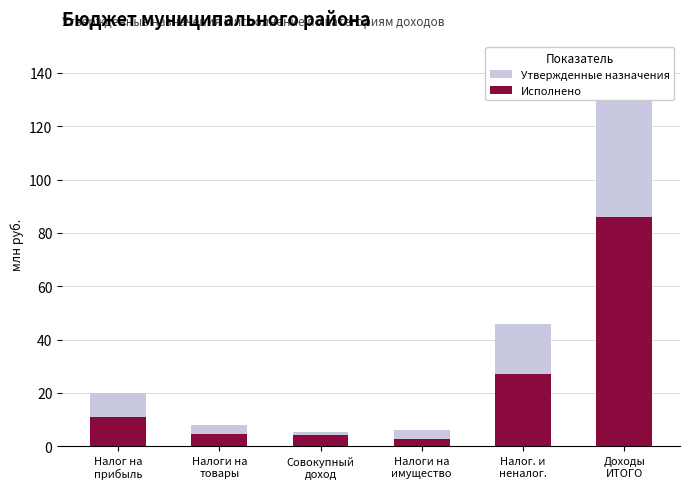

List the labels in order of Исполнено value, smallest first.

Налоги на
имущество, Совокупный
доход, Налоги на
товары, Налог на
прибыль, Налог. и
неналог., Доходы
ИТОГО